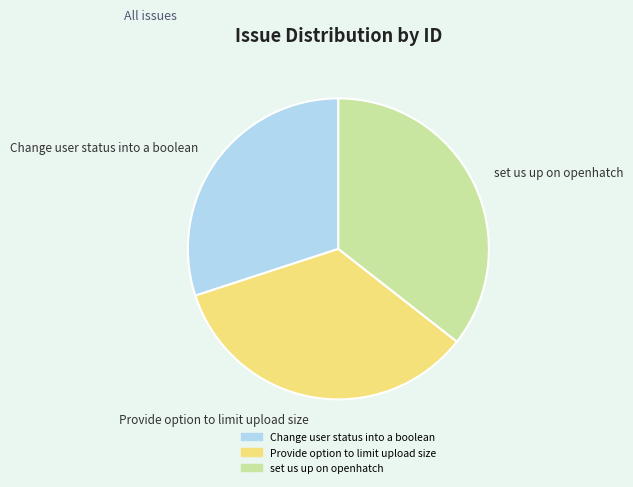

Combined, do set us up on openhatch and Change user status into a boolean account for over 50%?

Yes